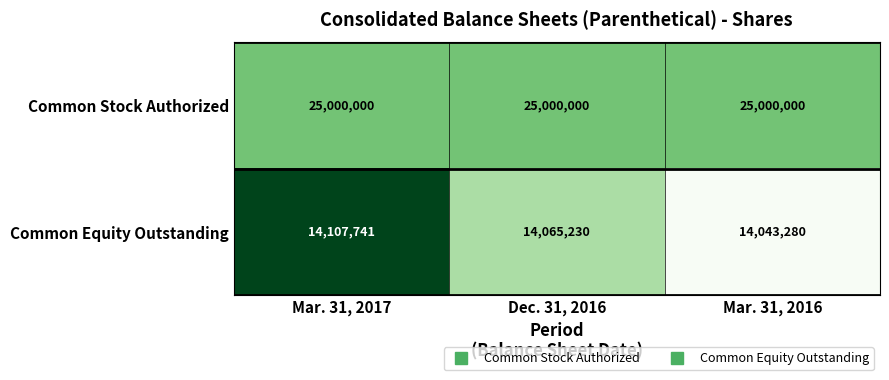

Between Dec. 31, 2016 and Mar. 31, 2016, which series saw the biggest shift?

Common Equity Outstanding